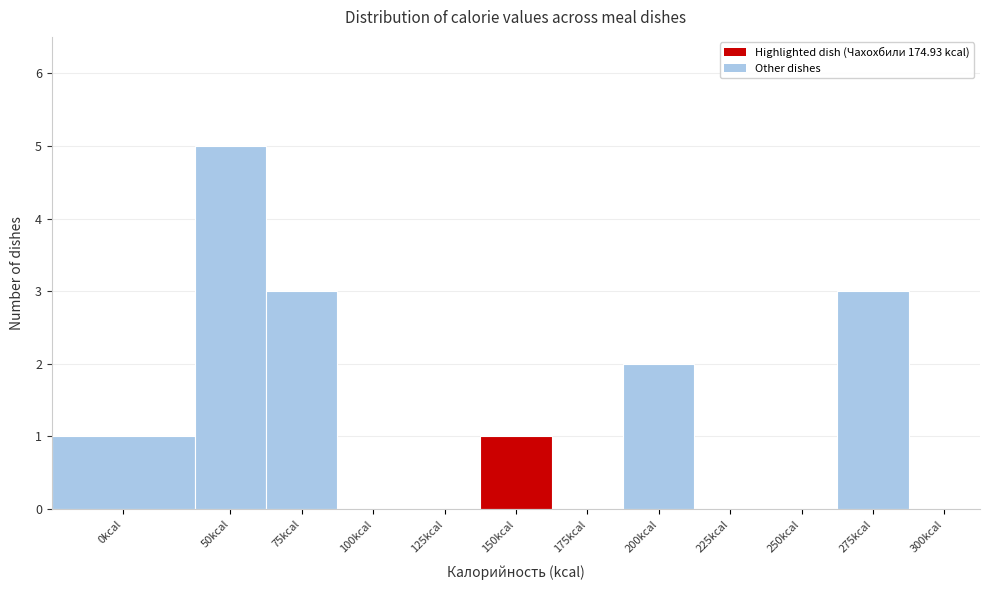

Reading right to left, what are all the values shown in this chart?

300kcal=0	275kcal=3	250kcal=0	225kcal=0	200kcal=2	175kcal=0	150kcal=1	125kcal=0	100kcal=0	75kcal=3	50kcal=5	0kcal=1